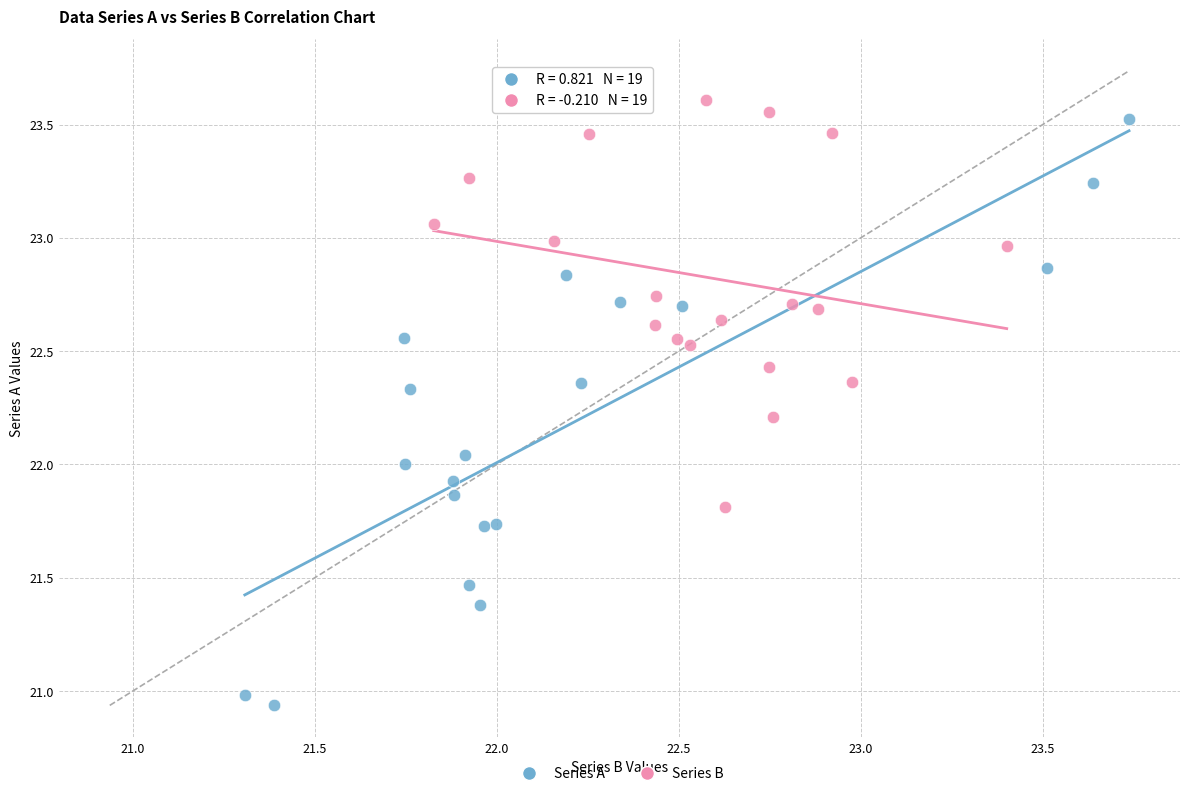

Which series has the widest spread of Y values?

Series A